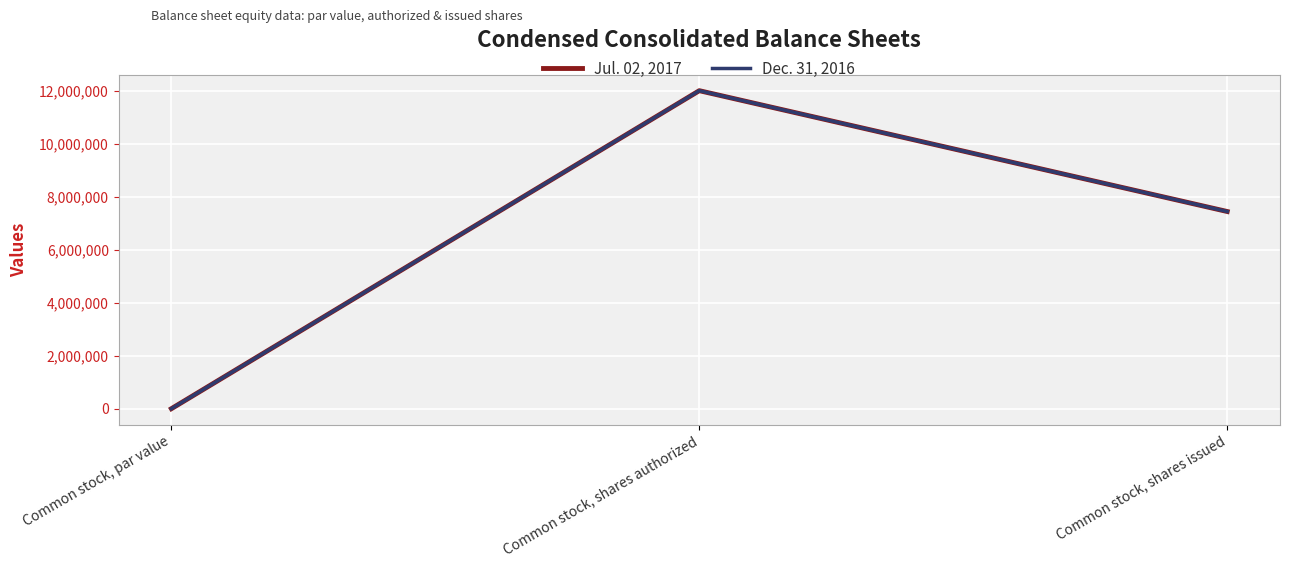

What are all the series names shown in the legend?

Jul. 02, 2017, Dec. 31, 2016